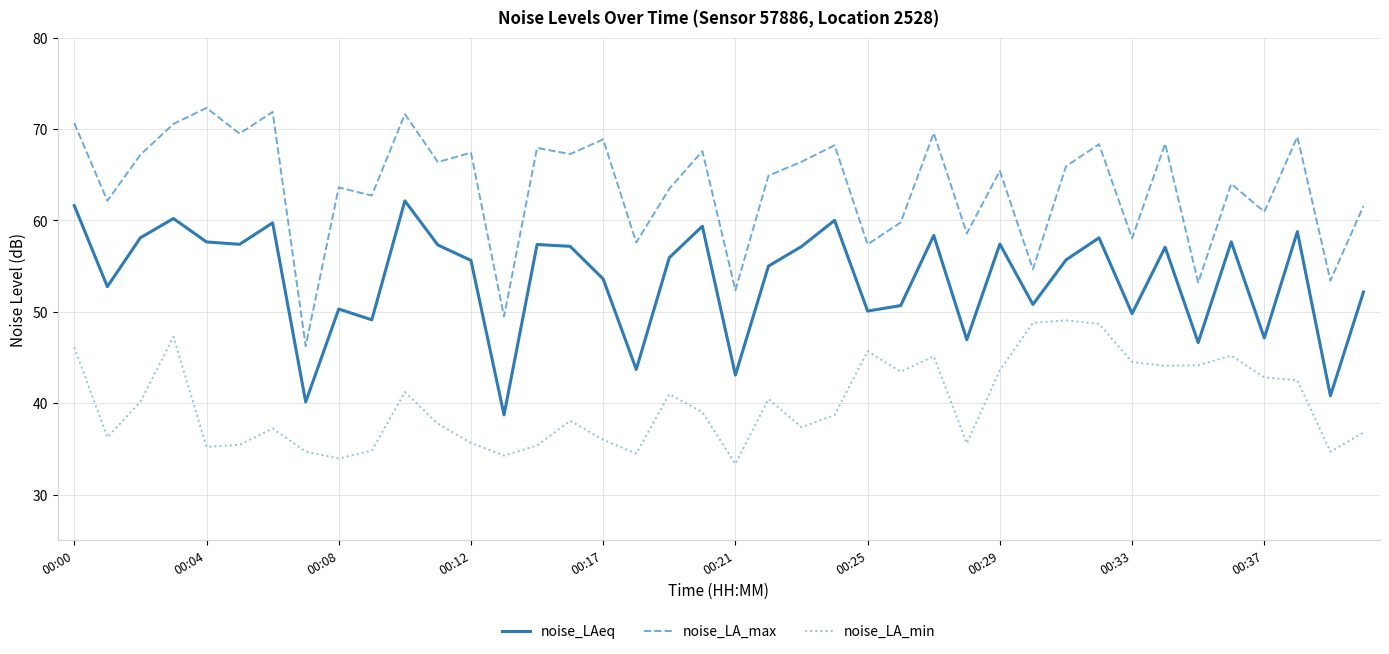

Rank the series by their maximum value, from lowest to highest.

noise_LA_min, noise_LAeq, noise_LA_max